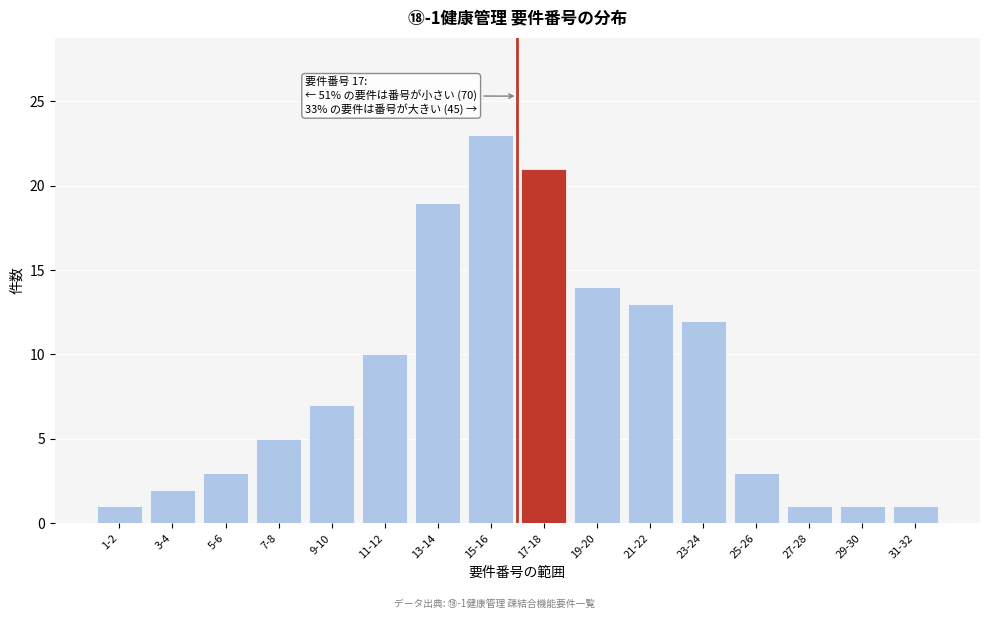

Reading right to left, transcribe all the data shown in this chart.

31-32=1	29-30=1	27-28=1	25-26=3	23-24=12	21-22=13	19-20=14	17-18=21	15-16=23	13-14=19	11-12=10	9-10=7	7-8=5	5-6=3	3-4=2	1-2=1